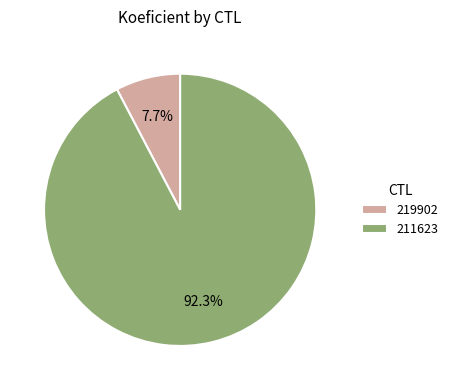

How many segments does this pie chart have?

2